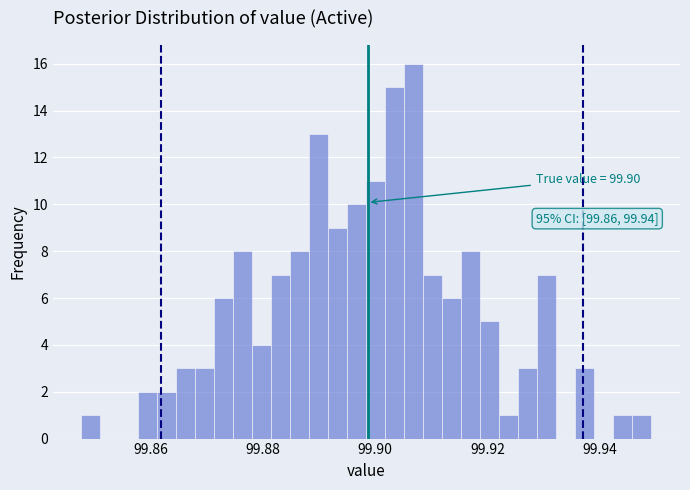

Around what value on the x-axis is the tallest bar? Give the approximate position of its centre, as read against the axis.

99.906